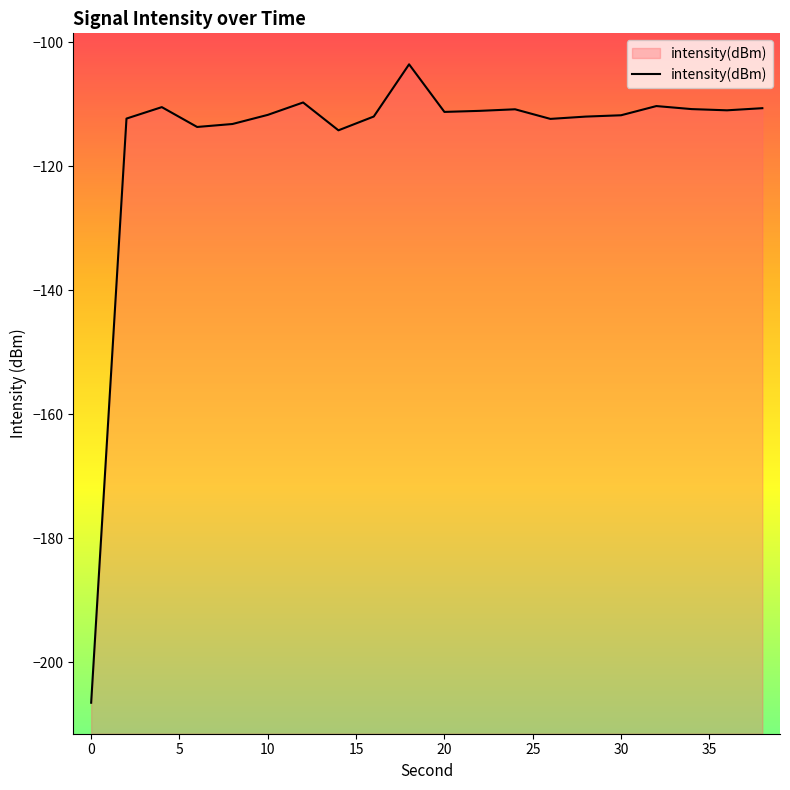

At which category does the chart reach its minimum across all series?

0